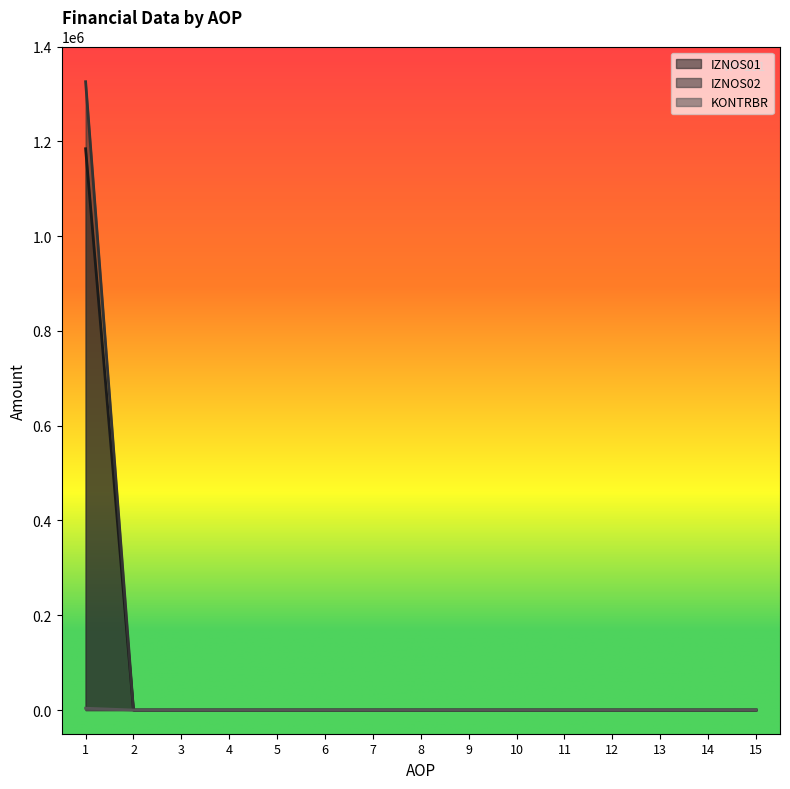

True or false: IZNOS02 and IZNOS01 intersect in this chart.

False